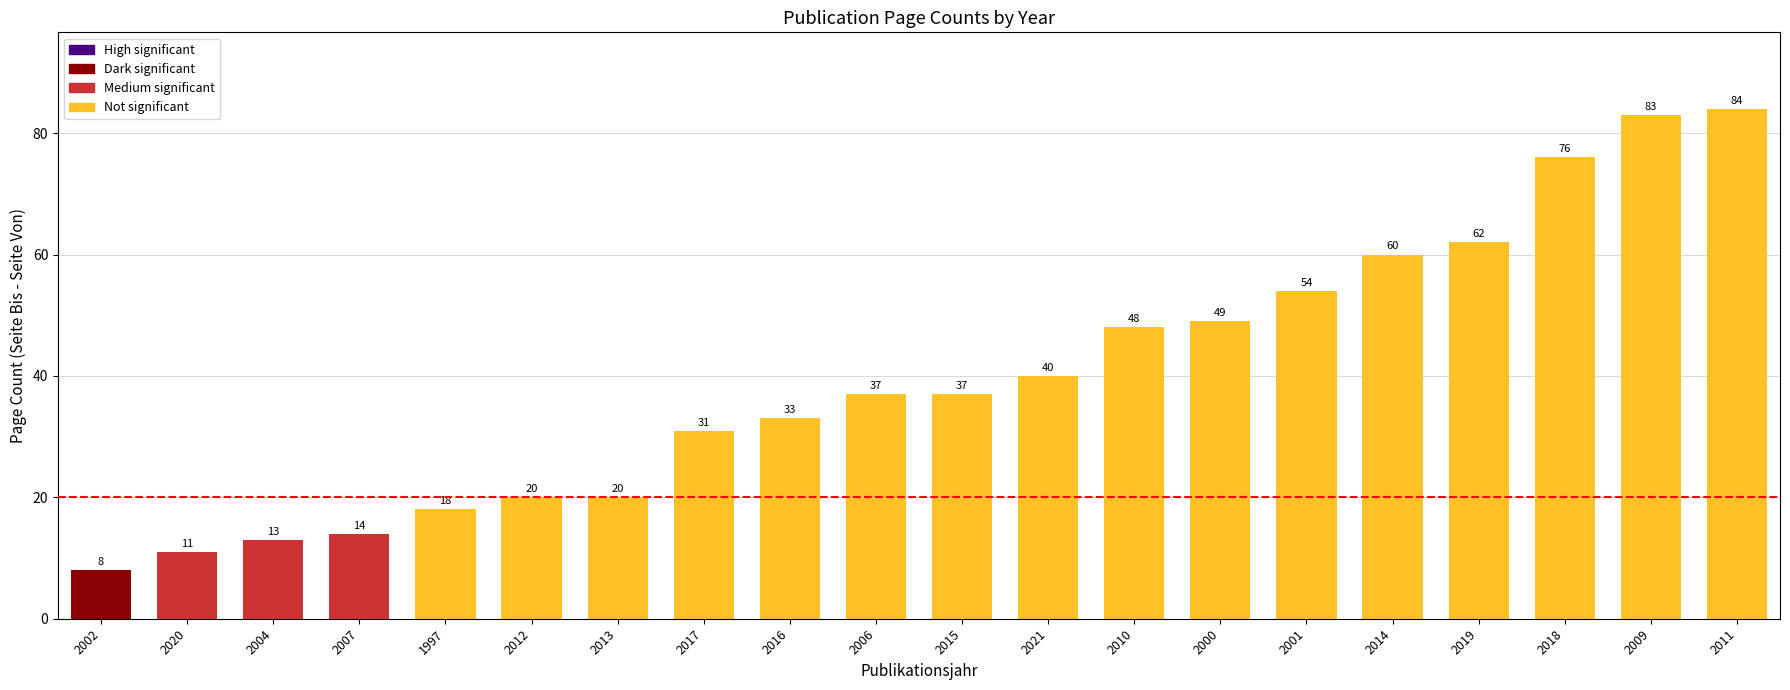

The value at 2004 is 5. True or false?

False